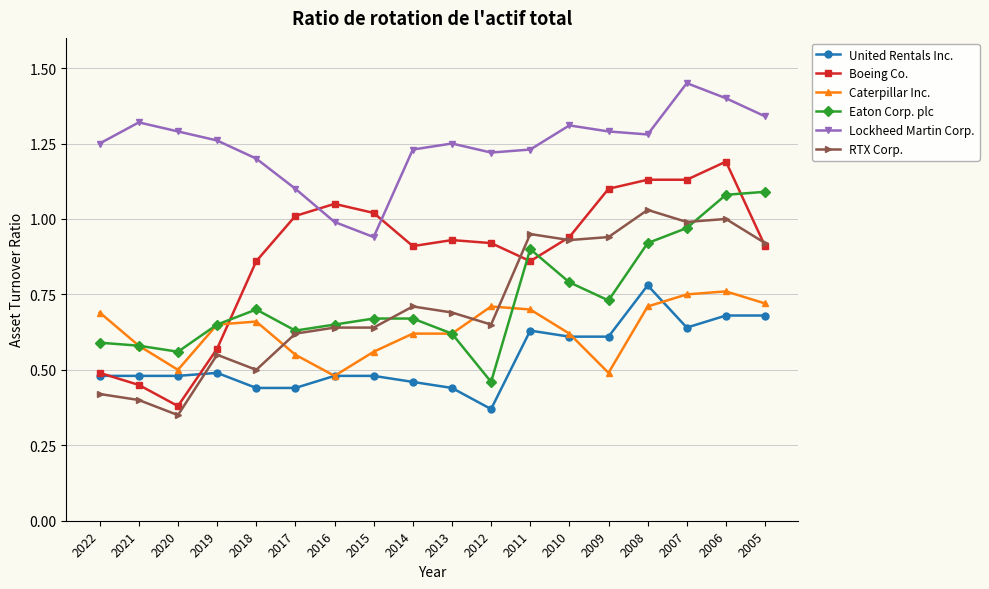

Which series changed the most between 2020 and 2015?

Boeing Co.